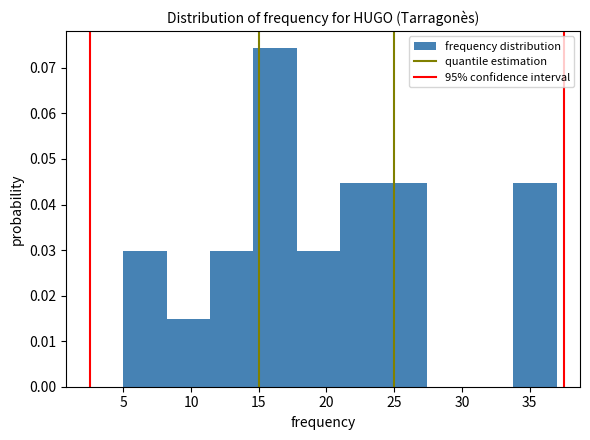

Reading left to right, list every bar in this chart as the range it spans on the x-axis followed by its height. Neither the bar edges nor the heights are printed on the chart, so give them approximately, as read against the axes.

5.0 to 8.2: 0.030
8.2 to 11.4: 0.015
11.4 to 14.6: 0.030
14.6 to 17.8: 0.074
17.8 to 21.0: 0.030
21.0 to 24.2: 0.045
24.2 to 27.4: 0.045
27.4 to 30.6: 0
30.6 to 33.8: 0
33.8 to 37.0: 0.045